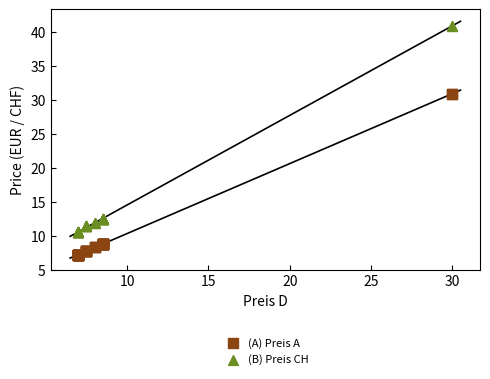

Which series has the largest Y range (max minus min)?

(B) Preis CH